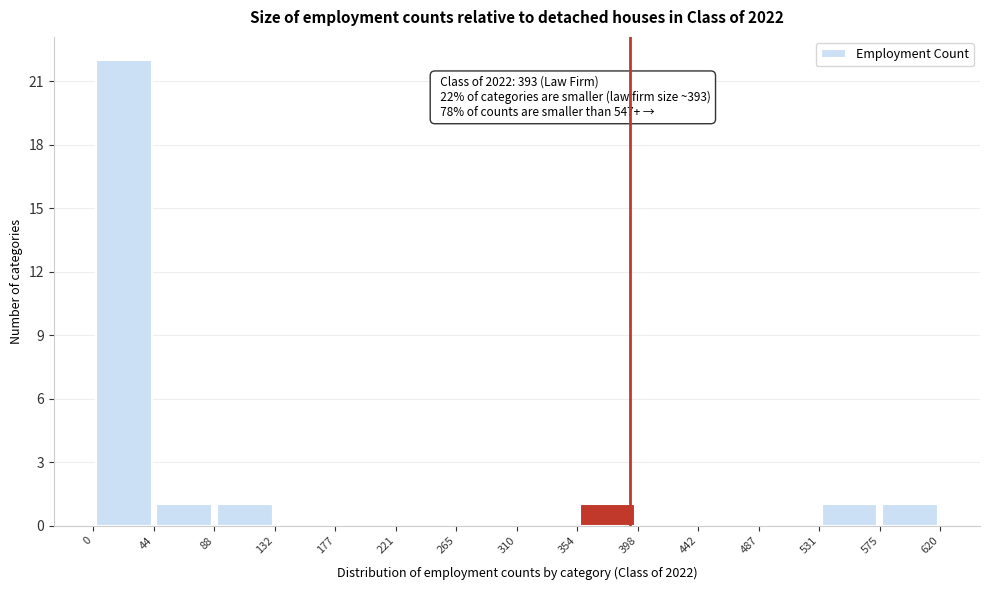

Over which range of the x-axis is the bar tallest?

0 to 44